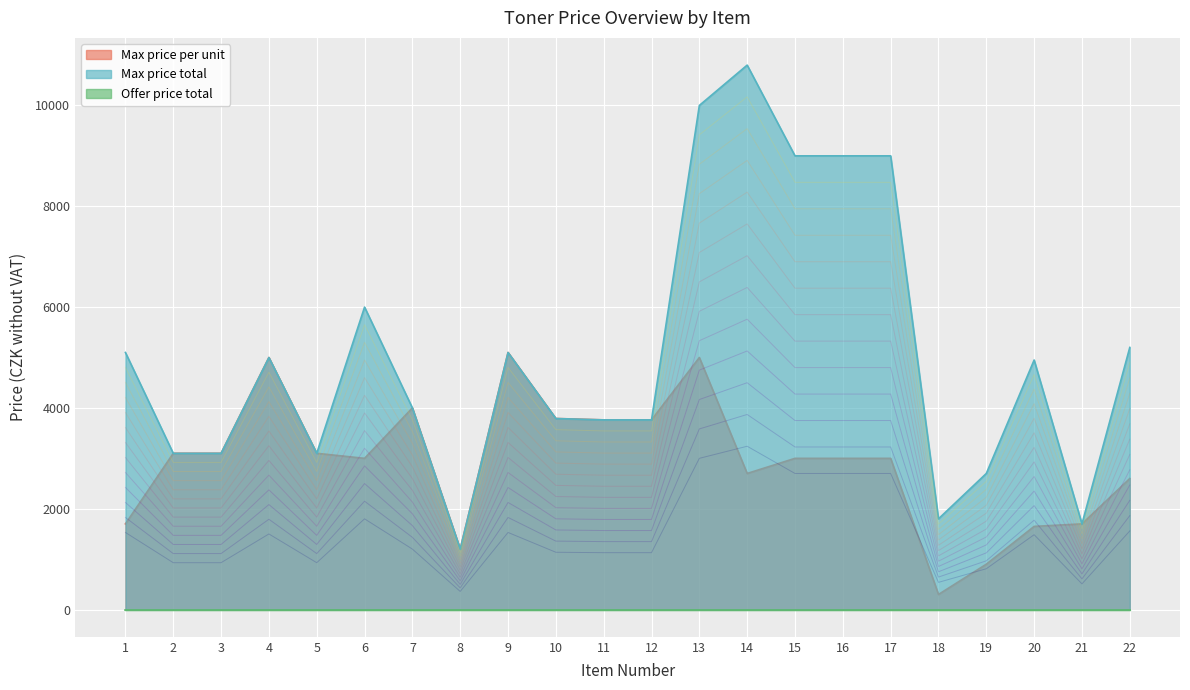

Reading right to left, extract all data points from this chart.

Max price per unit: 2600	1700	1650	900	300	3000	3000	3000	2700	5000	3763	3763	3790	5100	1200	4000	3000	3100	5000	3100	3100	1700
Max price total: 5200	1700	4950	2700	1800	9000	9000	9000	10800	10000	3763	3763	3790	5100	1200	4000	6000	3100	5000	3100	3100	5100